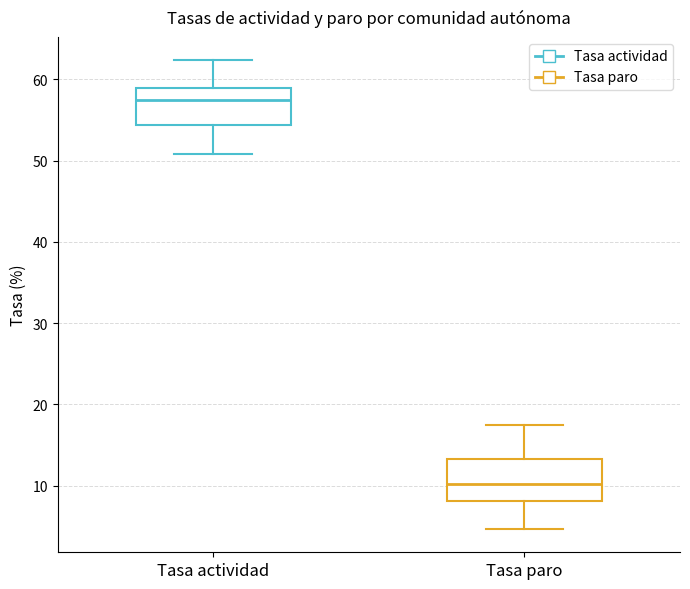

Where does the upper whisker of the box for Tasa paro end on the y-axis? The values are not printed on the chart, so give them approximately, as read against the axis.

18